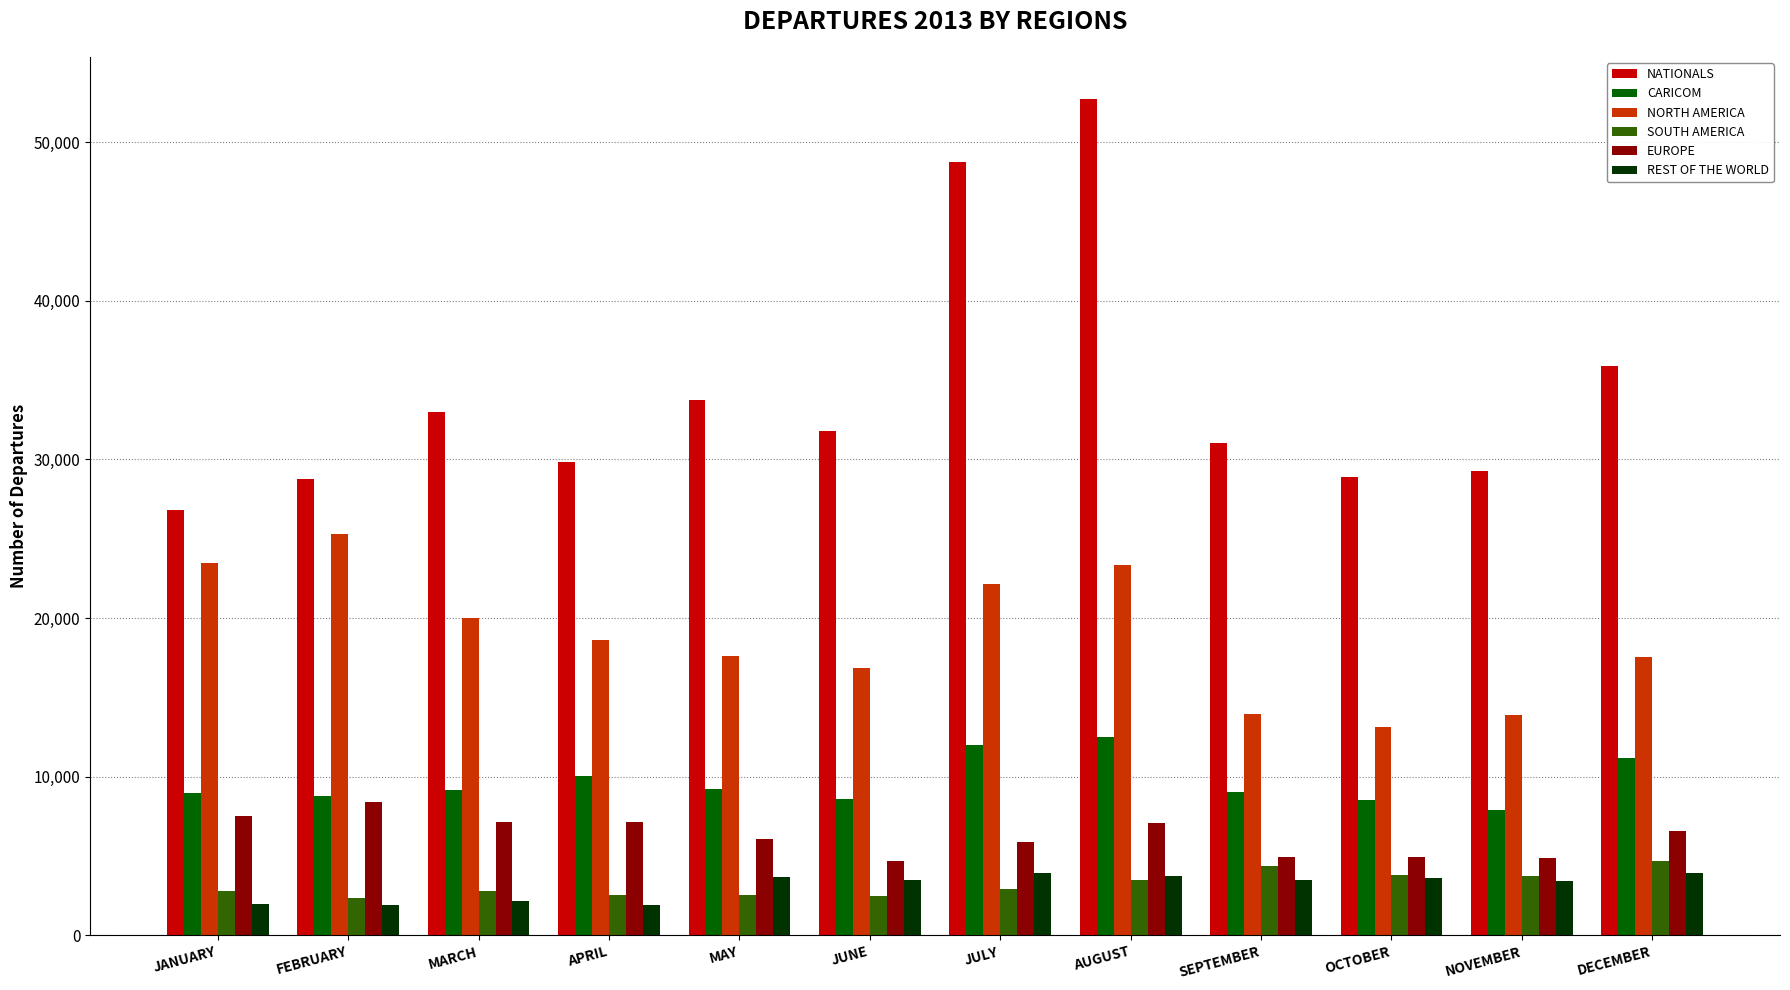

How many bars are there in total?

72